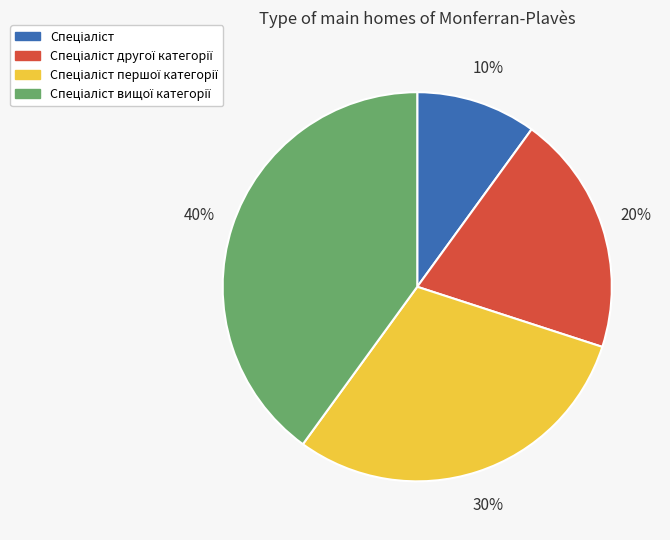

To the nearest percent, what is the average slice percentage?

25%